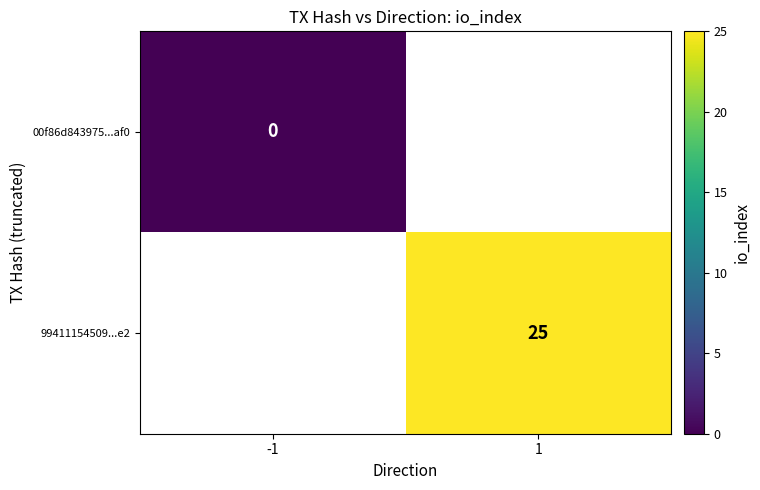

Is it true that 99411154509...e2 equals 11 at 1?

False